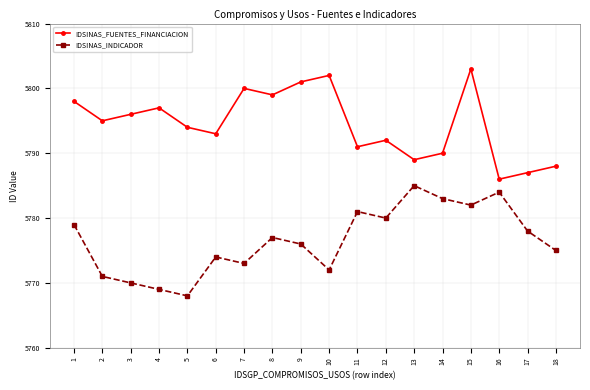

Does the chart display data point markers on the line(s)?

Yes